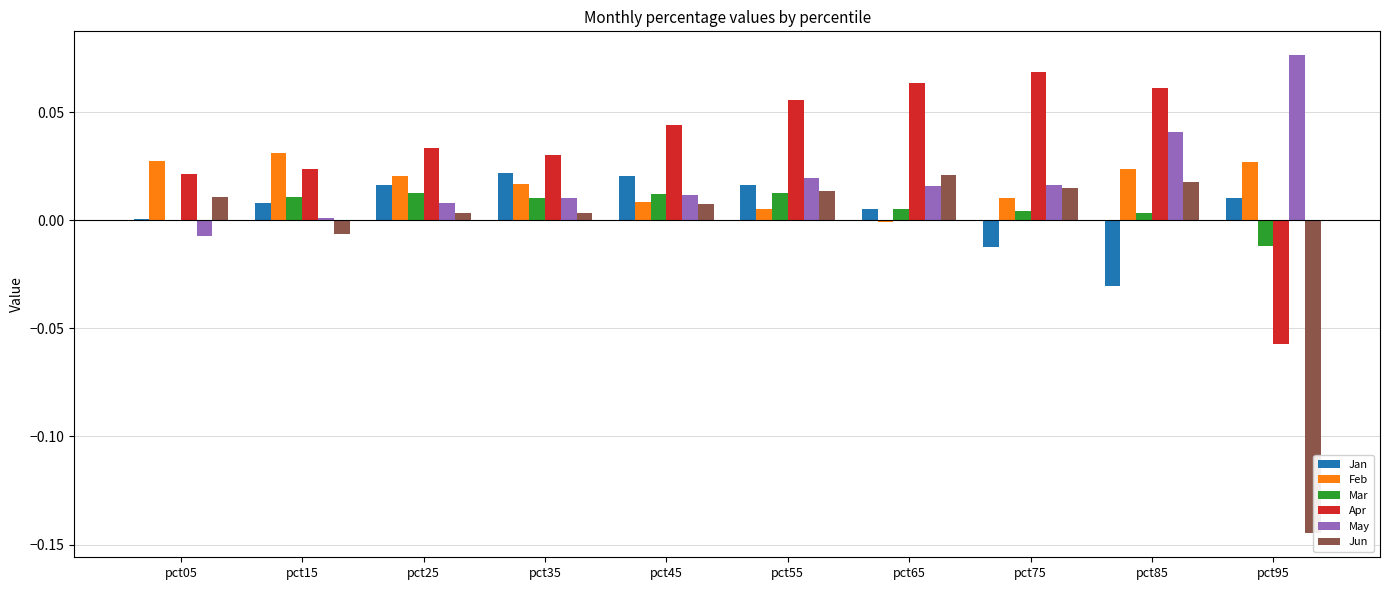

Which series has the widest spread of values?

Jun